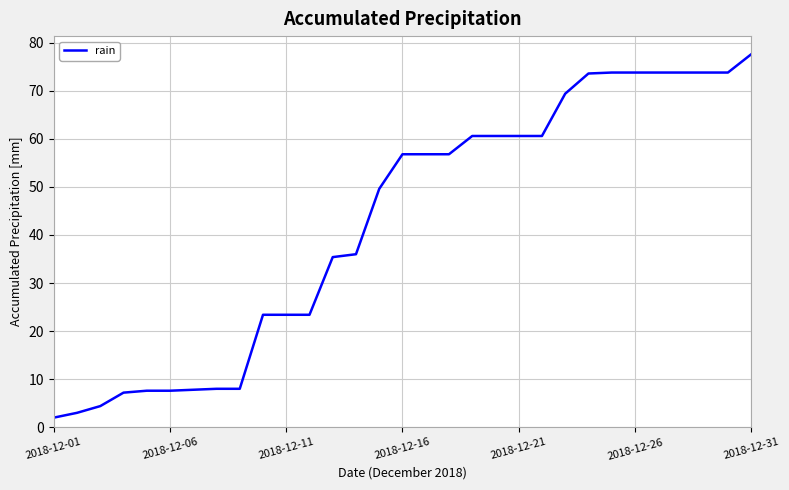

What is the smallest value displayed?

2.0